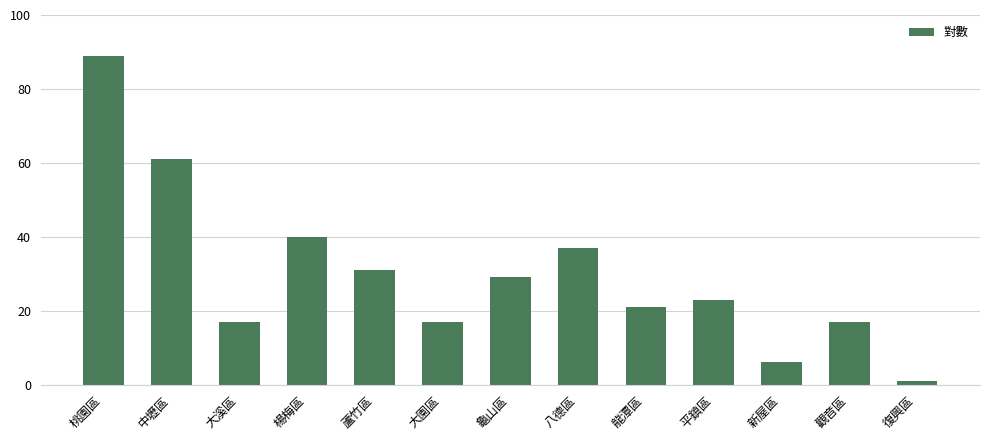

What is the maximum value shown in the chart?

89